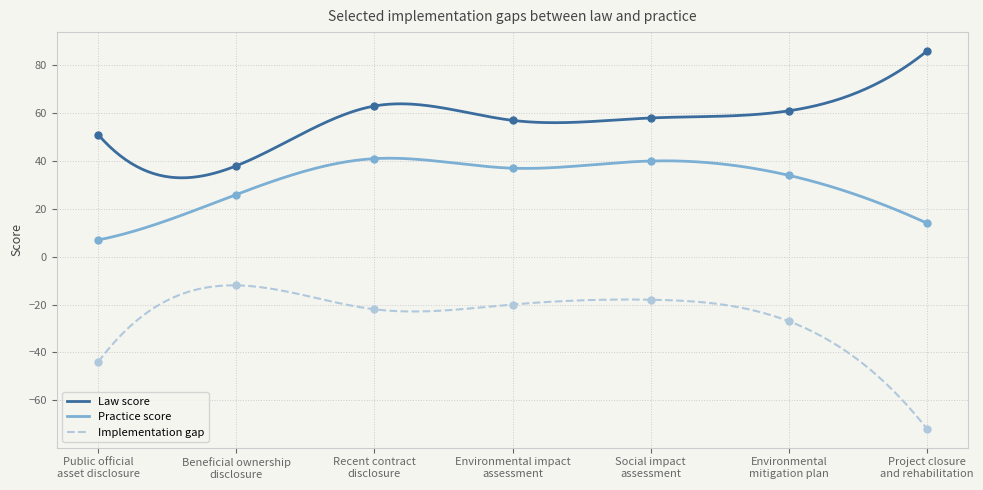

At which label does Practice score first exceed 34?

Recent contract
disclosure